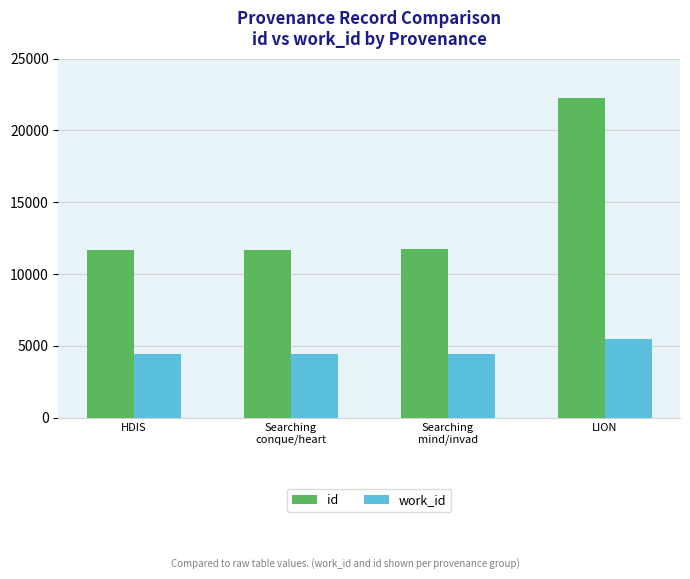

Which series has the widest spread of values?

id